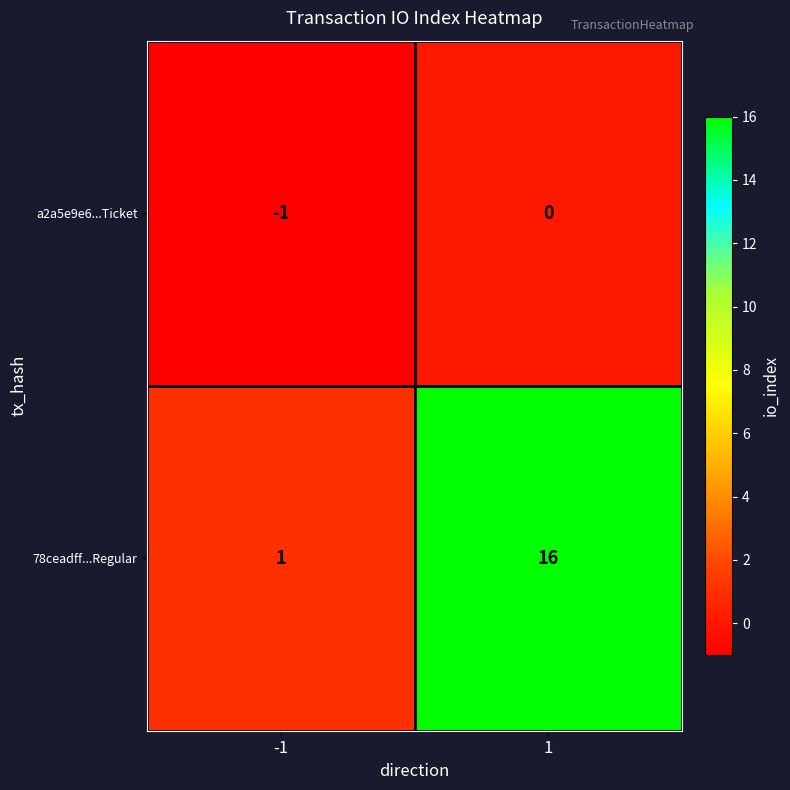

Which series has the largest range (max minus min)?

78ceadff...Regular